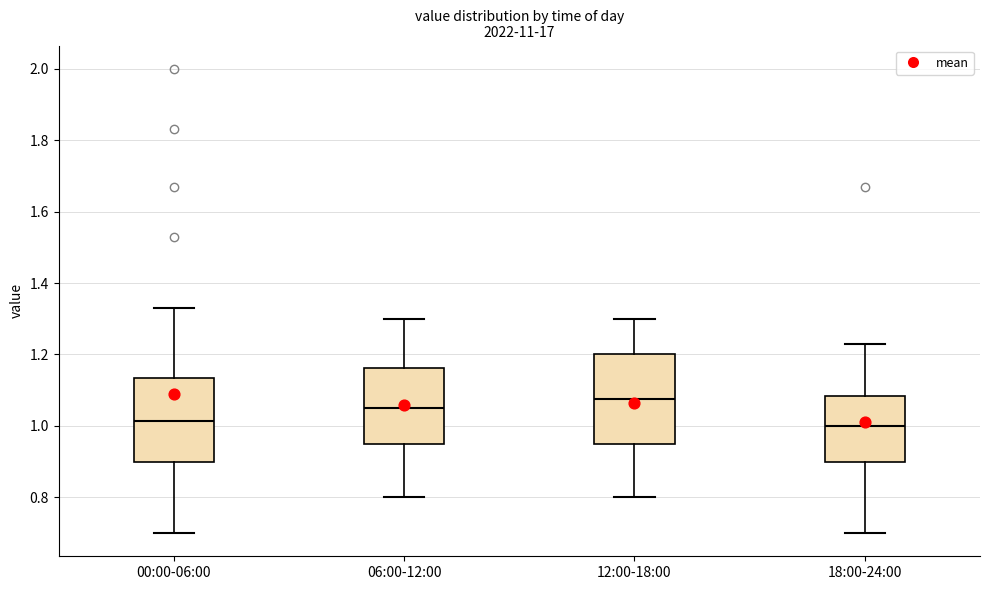

Reading left to right, transcribe this box plot: for each box, give where its median line is, the range the box spans, and where its two whiskers end, as read against the y-axis. The values are not printed on the chart, so give them approximately, as read against the axis.

00:00-06:00: median 1.02, box 0.90 to 1.14, whiskers 0.70 to 1.34
06:00-12:00: median 1.06, box 0.96 to 1.16, whiskers 0.80 to 1.30
12:00-18:00: median 1.08, box 0.96 to 1.20, whiskers 0.80 to 1.30
18:00-24:00: median 1.00, box 0.90 to 1.08, whiskers 0.70 to 1.24